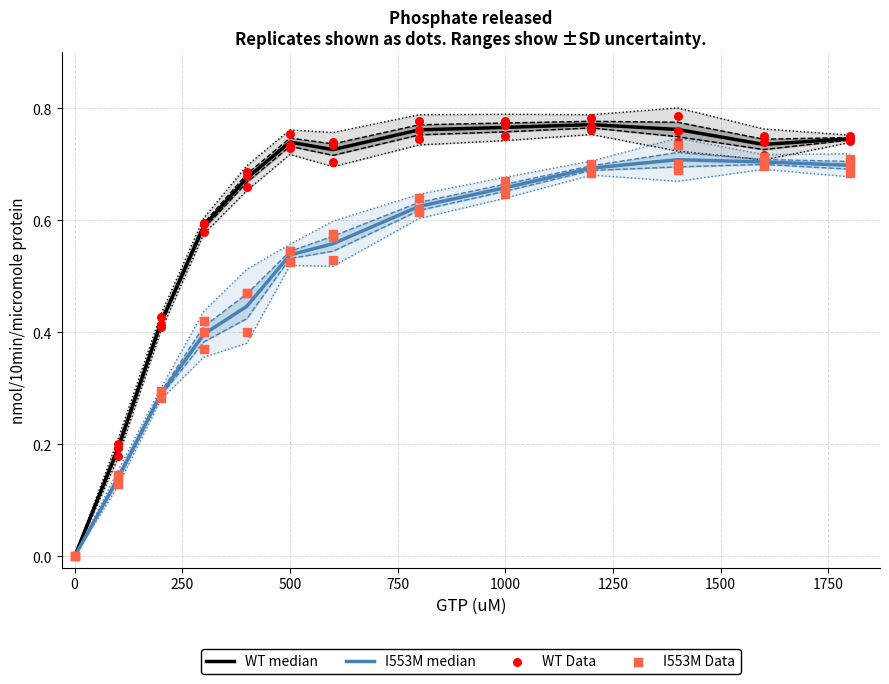

Is the value of WT median at 10 greater than the value of I553M Data at 10?

Yes